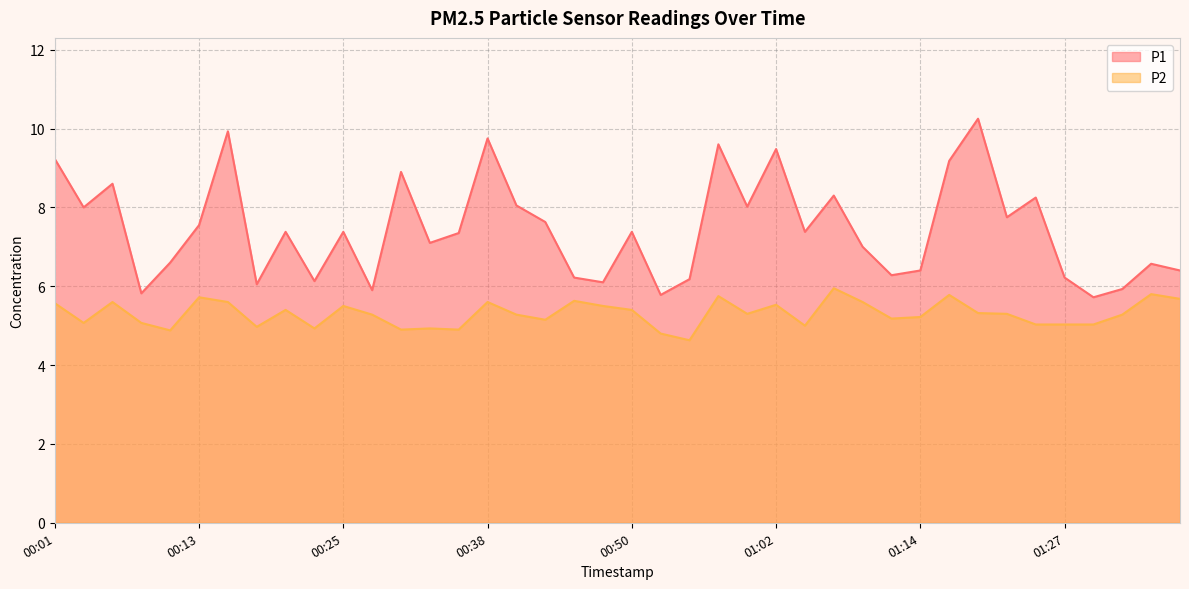

What is the difference between the second highest and second lowest values in the P2 series?

1.0